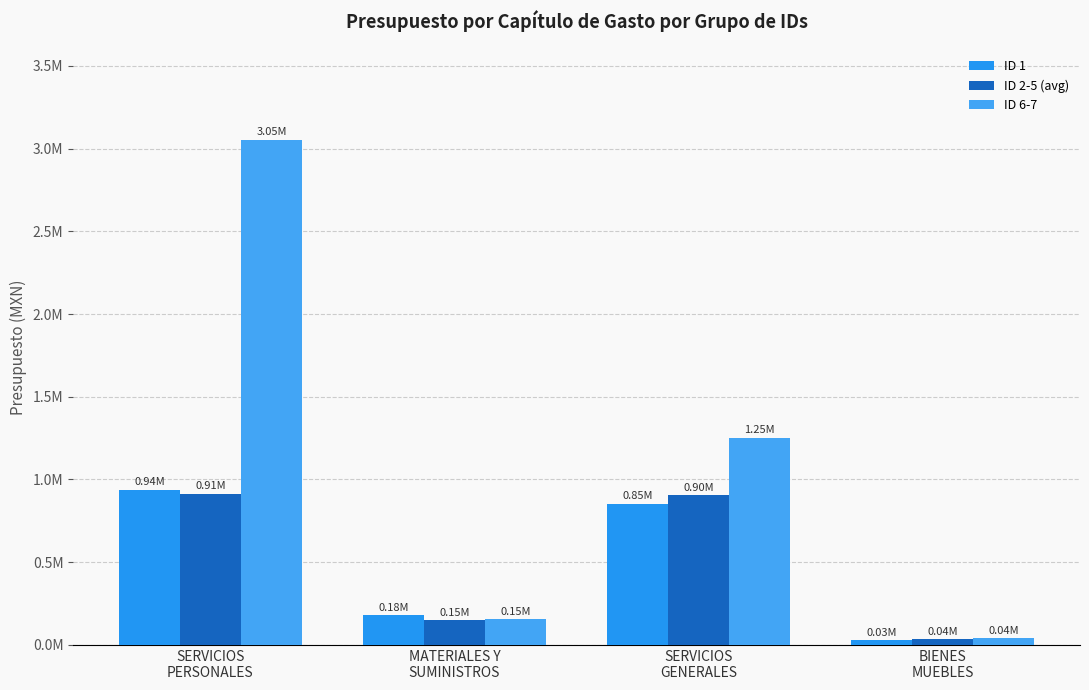

Reading right to left, extract all data points from this chart.

ID 1: BIENES
MUEBLES=27000.0	SERVICIOS
GENERALES=853358.2	MATERIALES Y
SUMINISTROS=180750.8	SERVICIOS
PERSONALES=938890.9
ID 2-5 (avg): BIENES
MUEBLES=35000.0	SERVICIOS
GENERALES=903614.0	MATERIALES Y
SUMINISTROS=149000.0	SERVICIOS
PERSONALES=912386.0
ID 6-7: BIENES
MUEBLES=40000.0	SERVICIOS
GENERALES=1252803.3	MATERIALES Y
SUMINISTROS=153900.0	SERVICIOS
PERSONALES=3053296.7